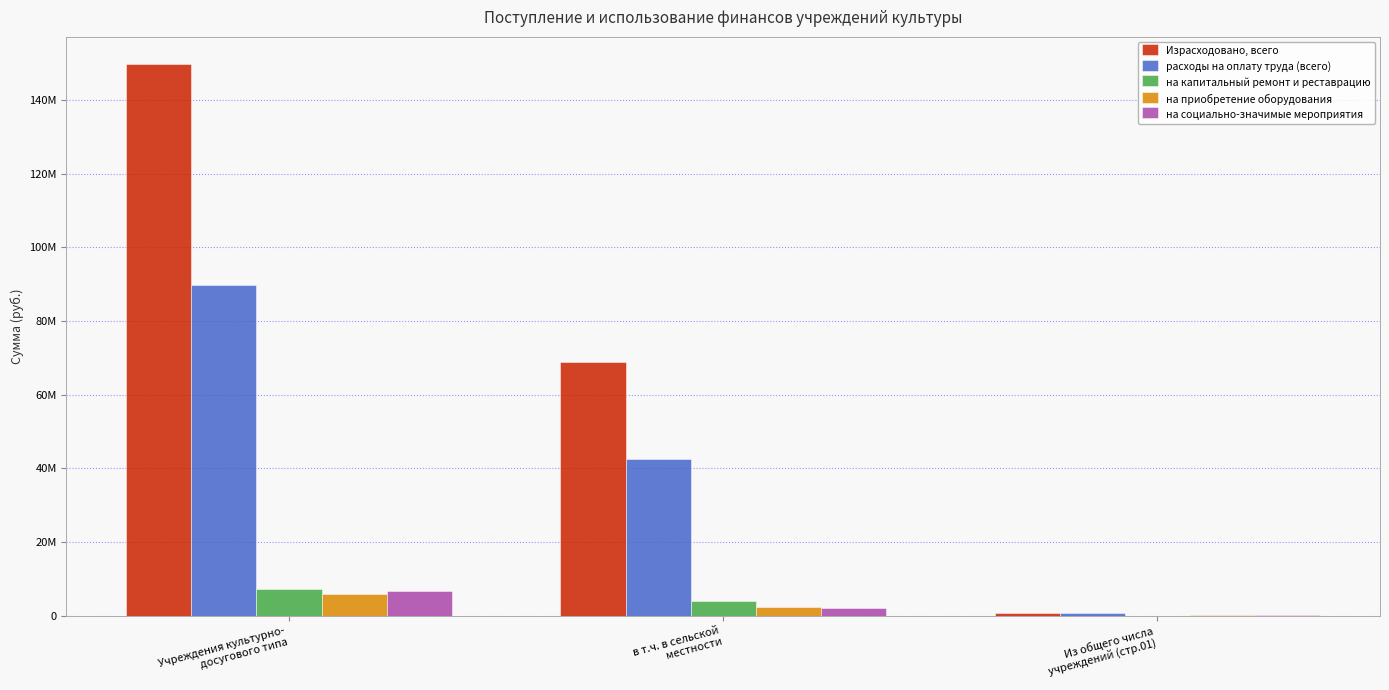

Between Учреждения культурно-
досугового типа and Из общего числа
учреждений (стр.01), which series saw the biggest shift?

Израсходовано, всего